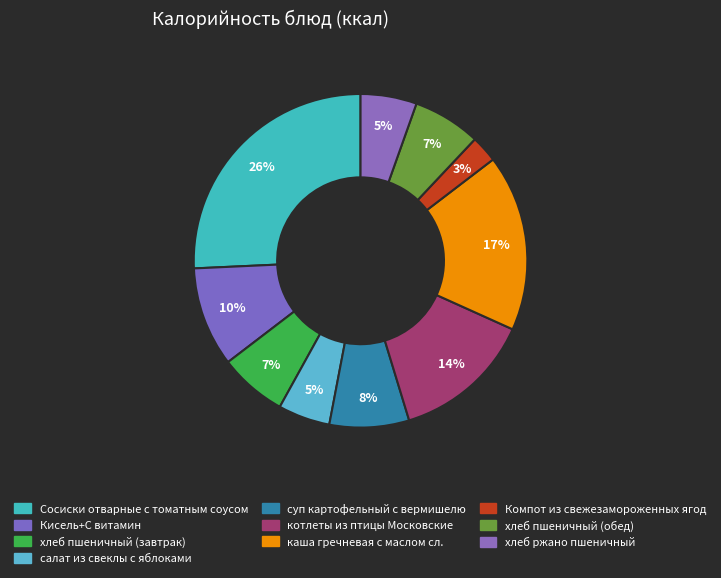

Combined, what portion of the pie is каша гречневая с маслом сл. and хлеб пшеничный (обед)?

23.7%